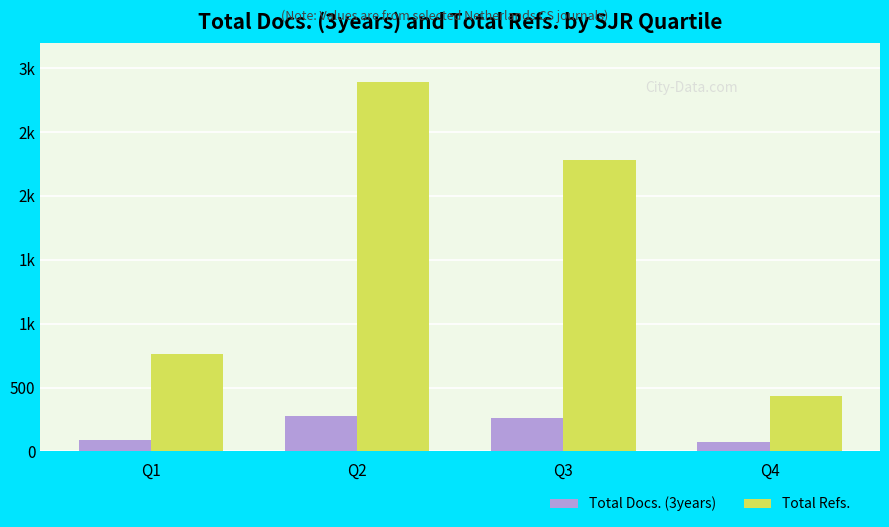

Are the bars grouped side by side (vs. stacked)?

Yes